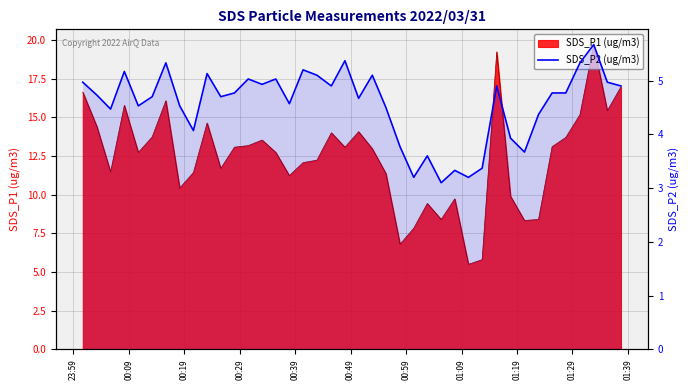

Count the number of values greater than 4.

31